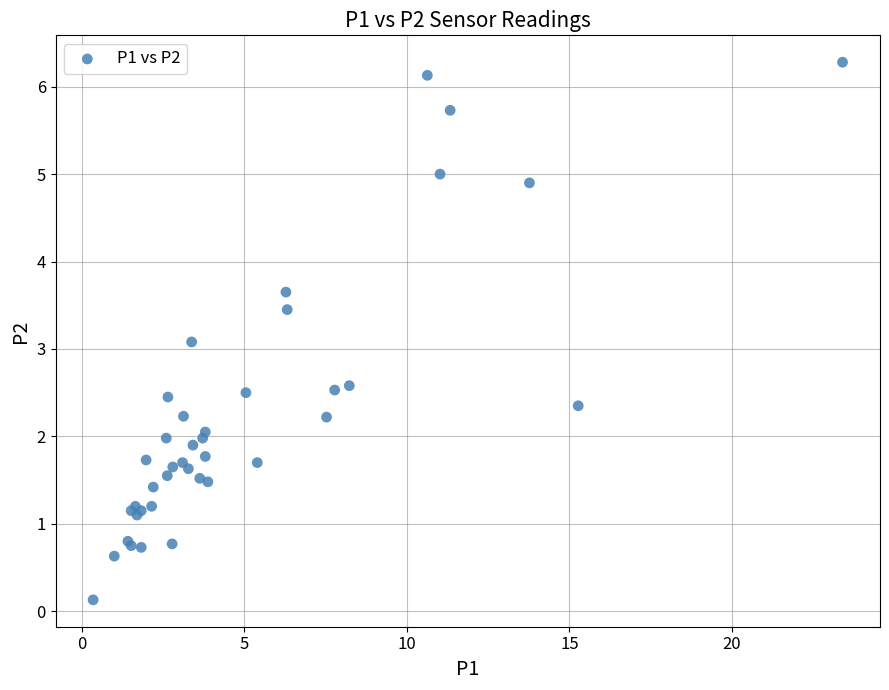

What Y value in the scatter plot is closest to 3?

3.1